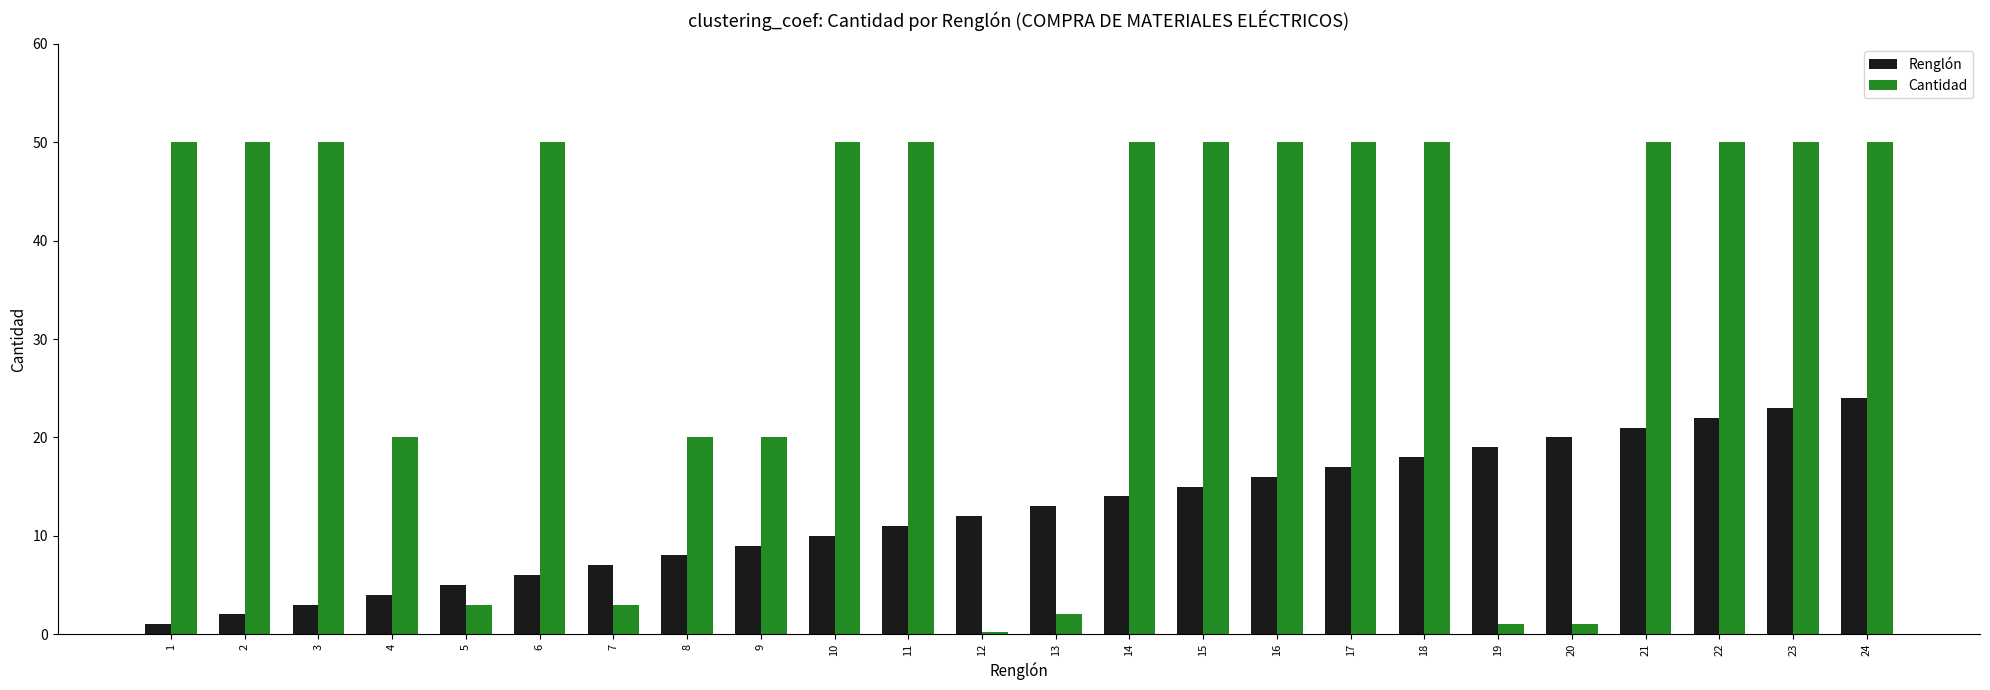

What is the total value across all series at 2?

52.0